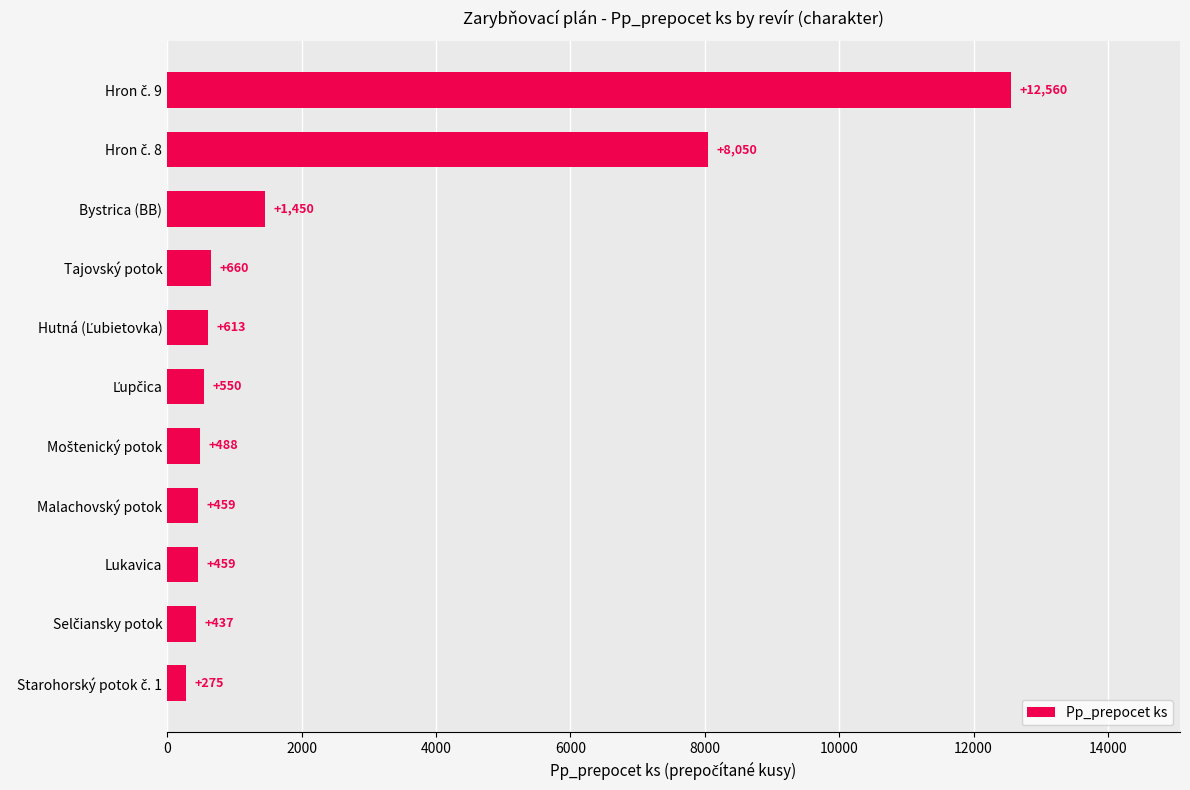

What is the maximum value shown in the chart?

12559.9